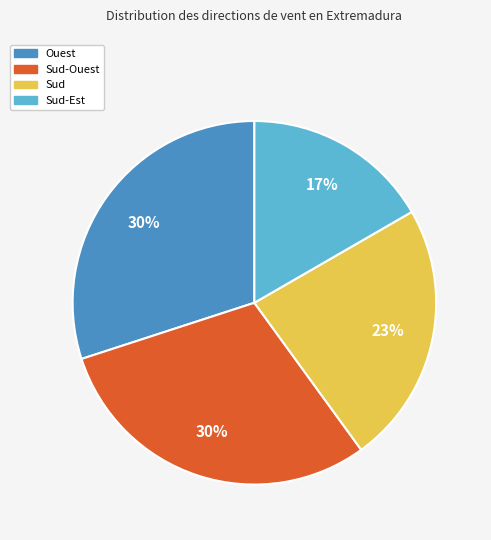

Between Sud-Ouest and Sud-Est, which is larger?

Sud-Ouest